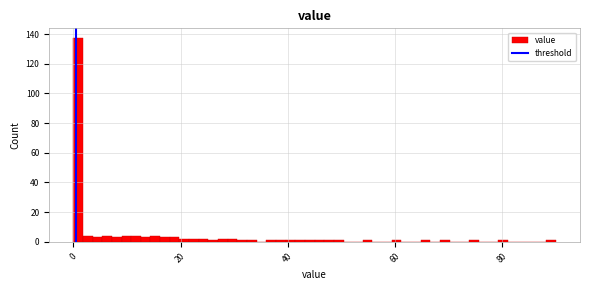

Read against the x-axis, roughly where is the centre of the tallest bar?

0